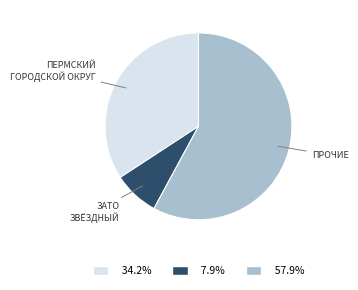

Does any single category account for the majority?

Yes